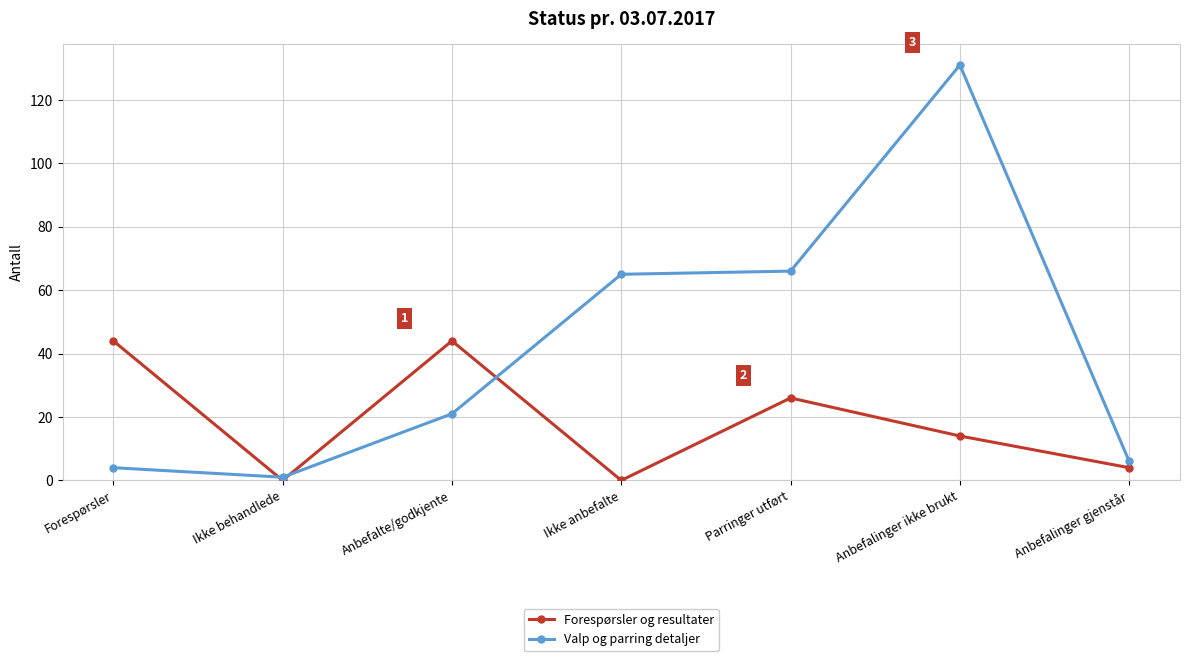

At Ikke anbefalte, list the series in order from smallest to largest.

Forespørsler og resultater, Valp og parring detaljer